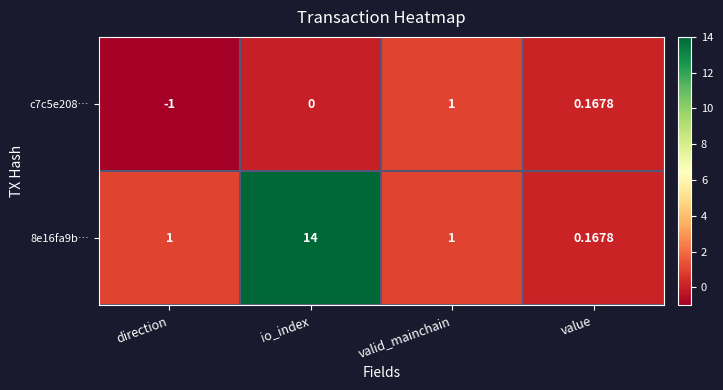

How many series are shown in this chart?

2